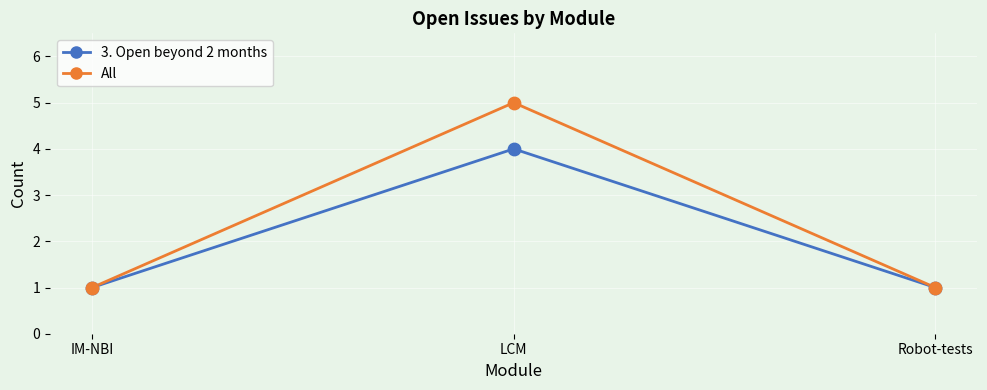

Is the value of 3. Open beyond 2 months at Robot-tests greater than the value of All at LCM?

No